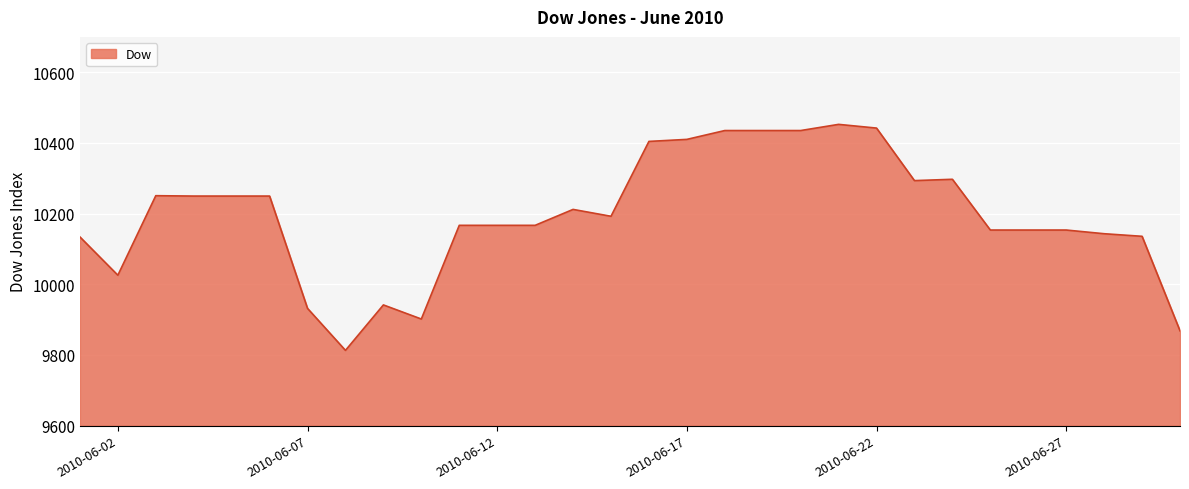

What is the maximum value shown in the chart?

10452.5